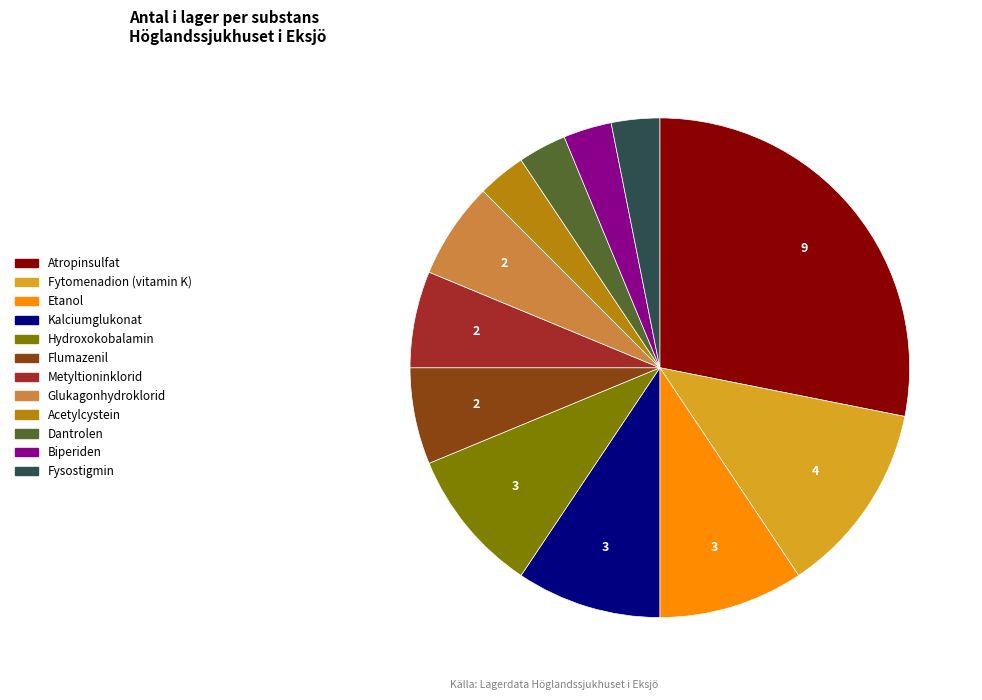

Does Hydroxokobalamin account for over 50% of the chart?

No